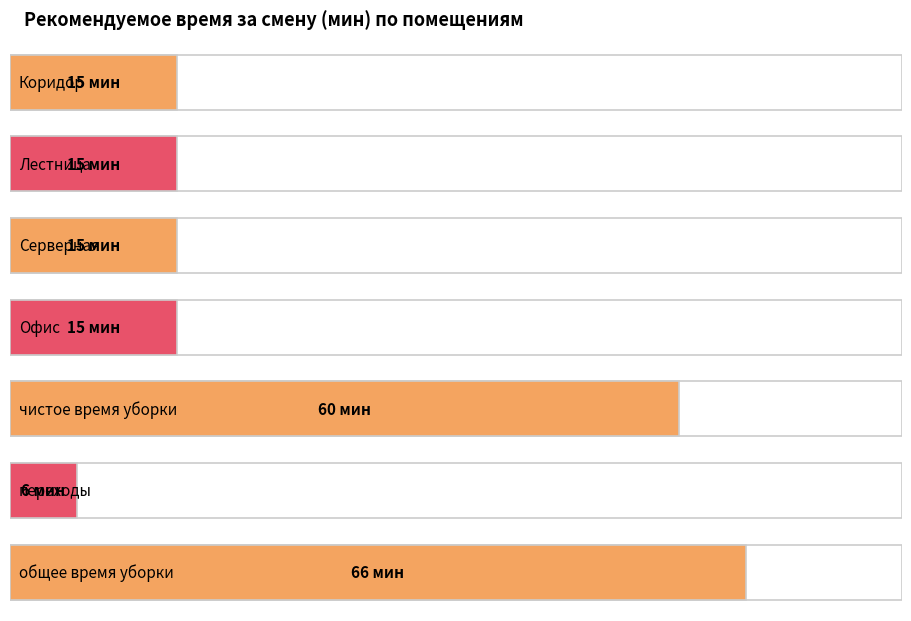

What is the change in value from Лестница to чистое время уборки?

+45